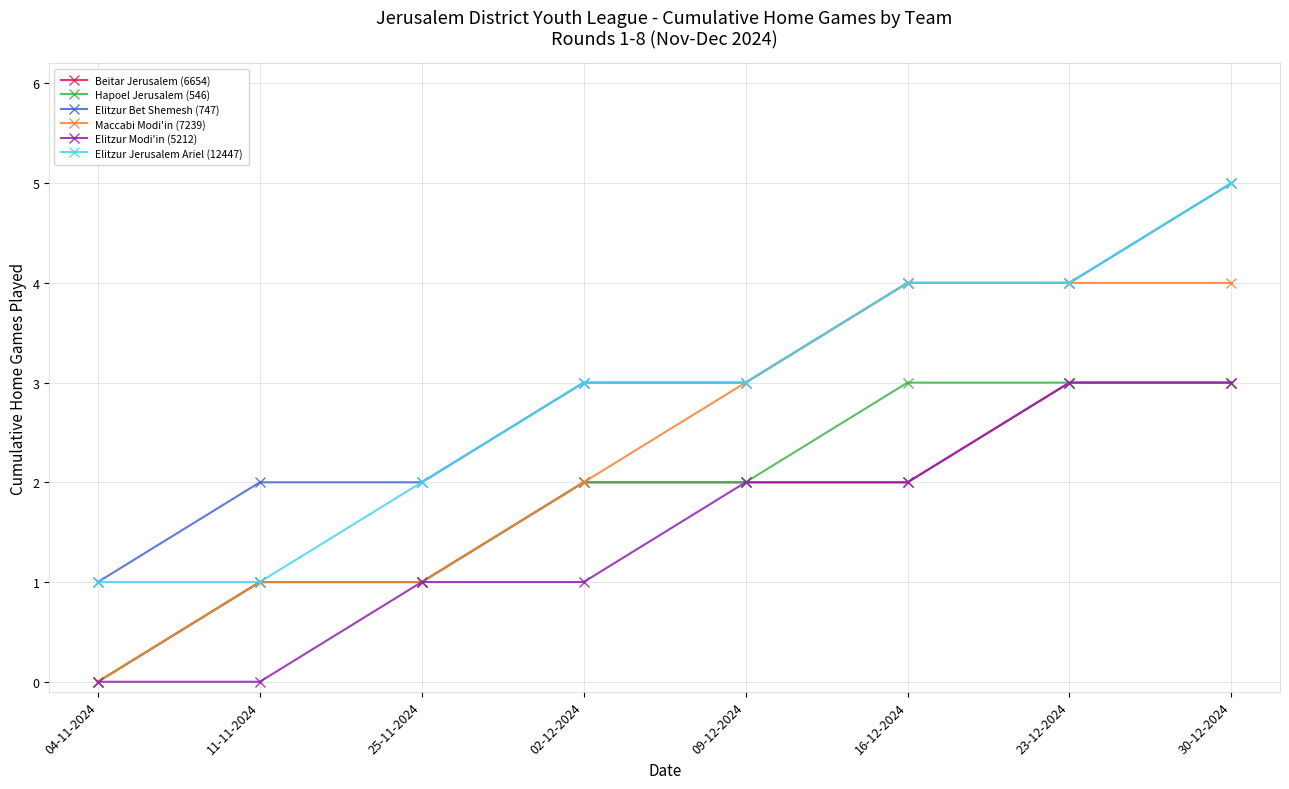

What is the minimum value for Elitzur Bet Shemesh (747)?

1